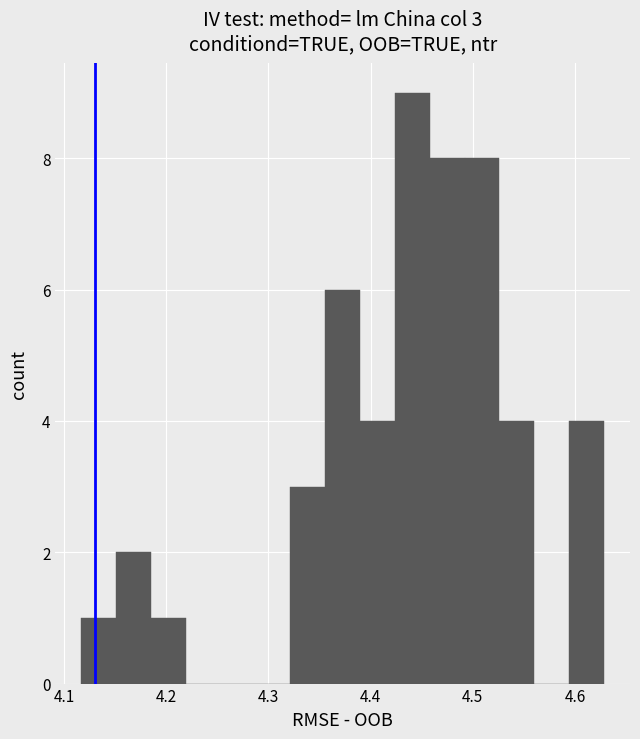

Around what value on the x-axis is the tallest bar? Give the approximate position of its centre, as read against the axis.

4.44